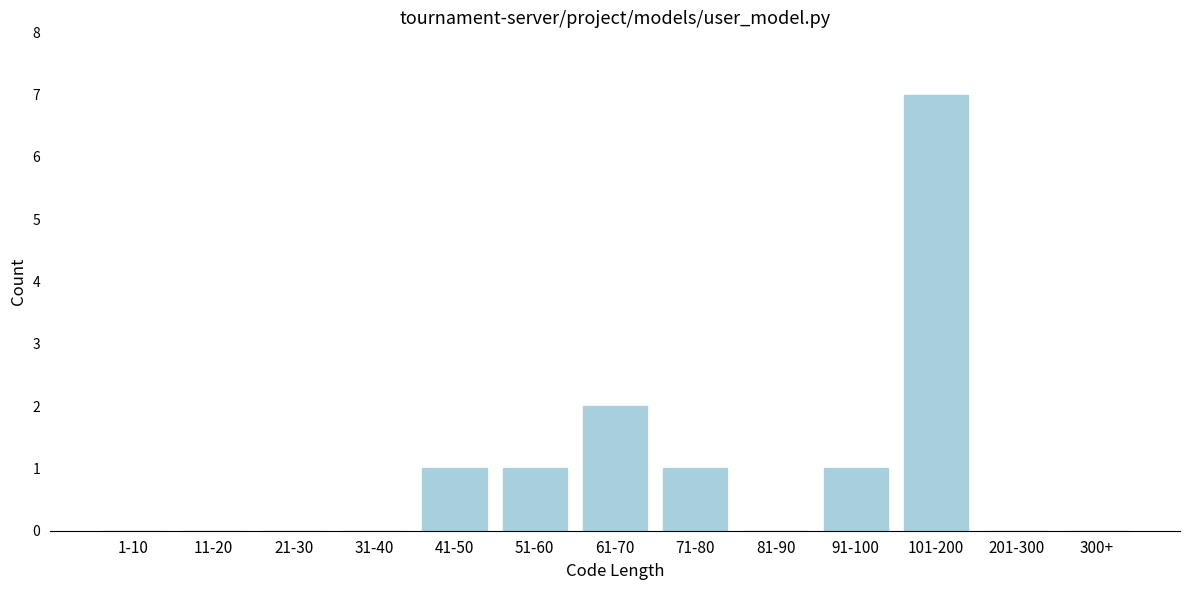

Reading right to left, extract all data points from this chart.

300+=0	201-300=0	101-200=7	91-100=1	81-90=0	71-80=1	61-70=2	51-60=1	41-50=1	31-40=0	21-30=0	11-20=0	1-10=0